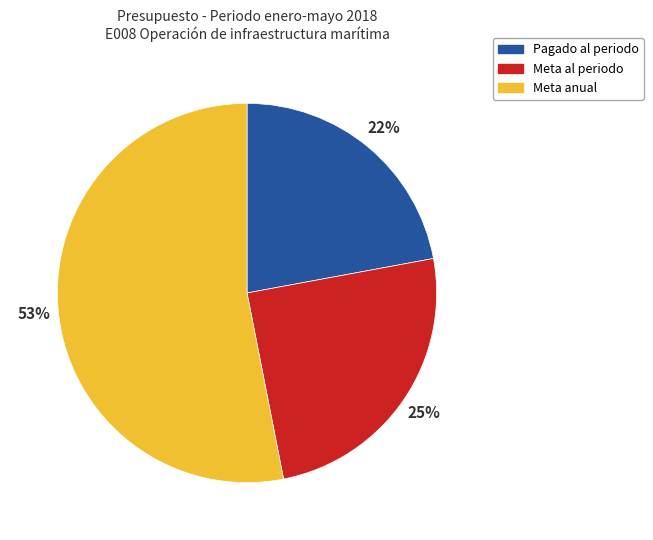

Is there a majority slice in this chart?

Yes